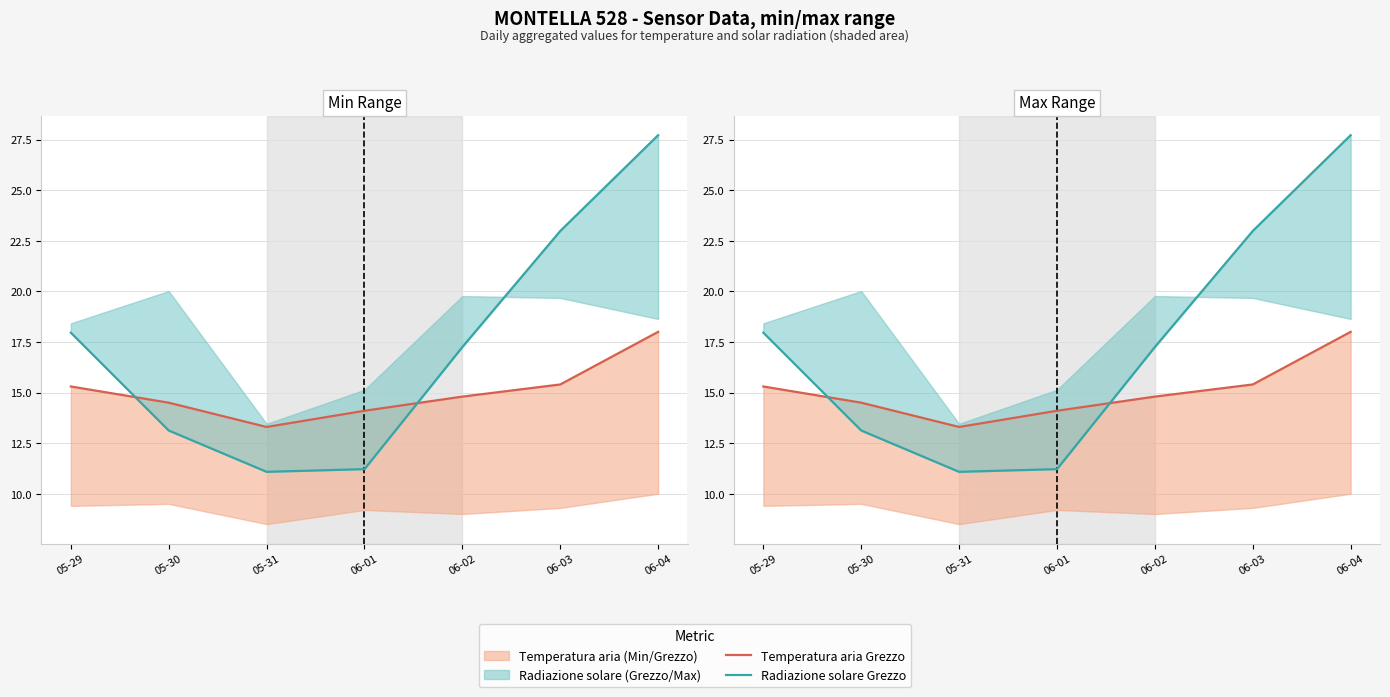

Does the chart display data point markers on the line(s)?

No